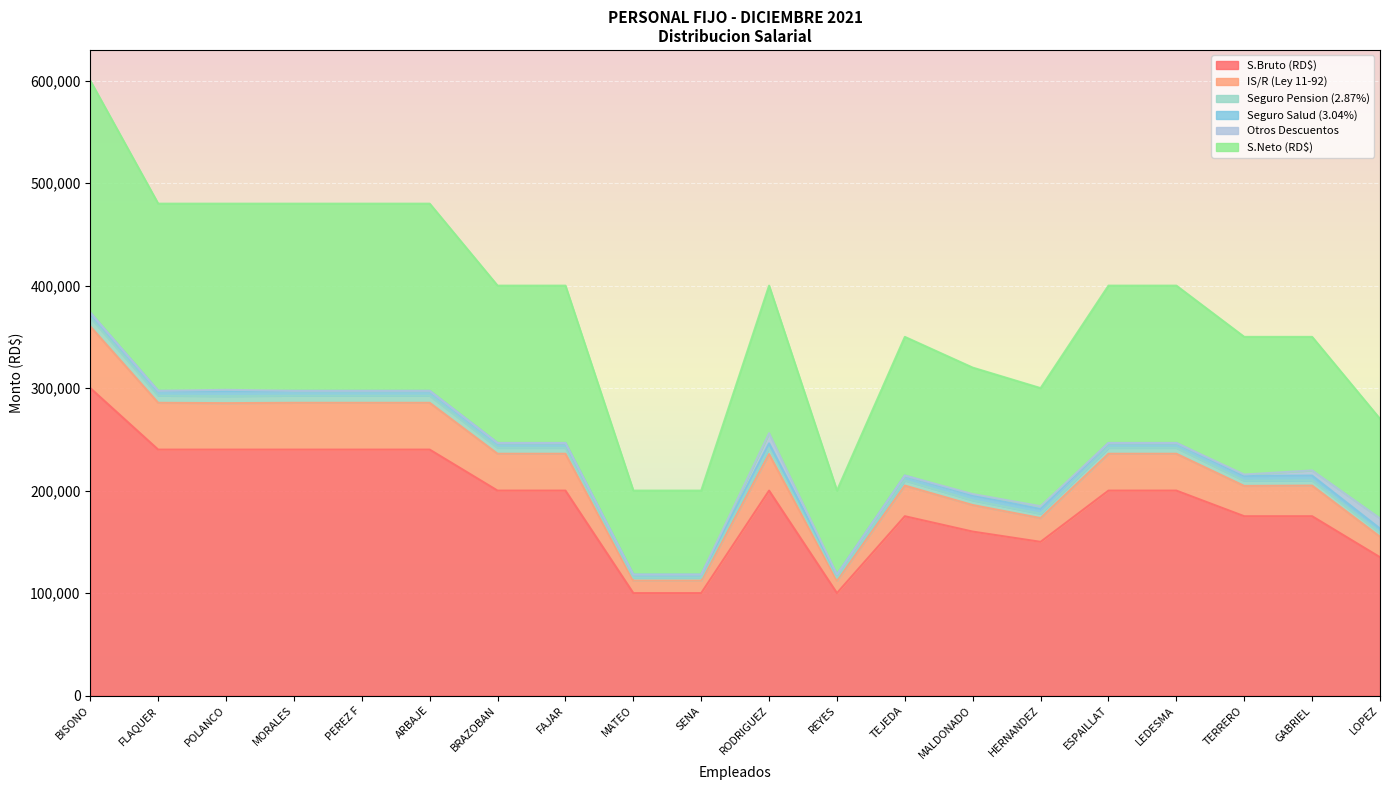

What is the highest value of the S.Bruto (RD$) series?

300000.0